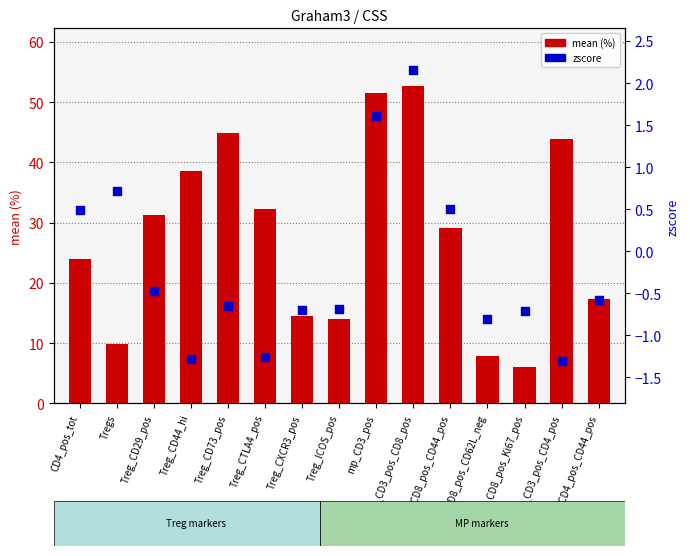

What are all the series names shown in the legend?

mean (%), zscore